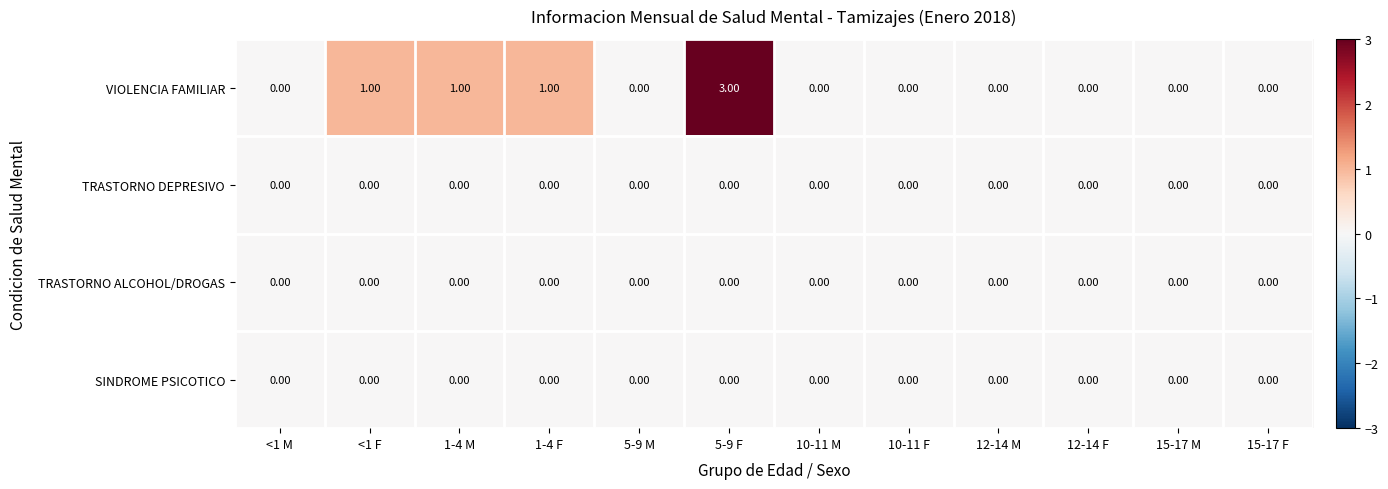

Which series changed the most between 1-4 F and 5-9 M?

VIOLENCIA FAMILIAR